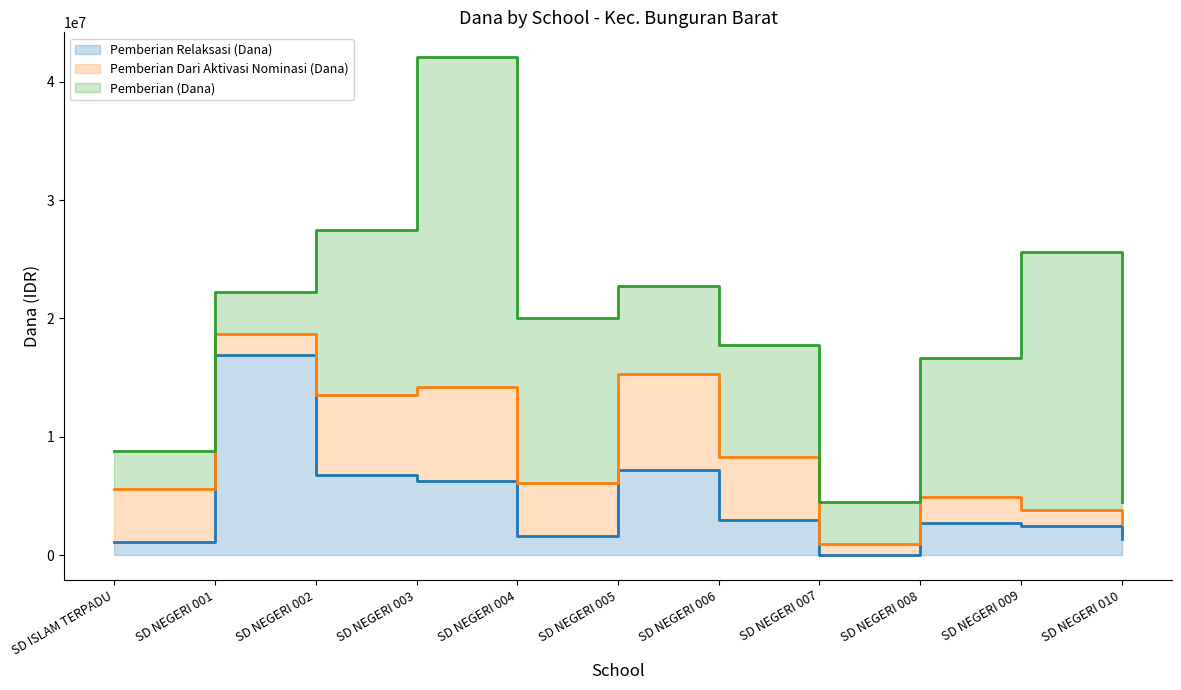

Which series has the largest total across all categories?

Pemberian (Dana)